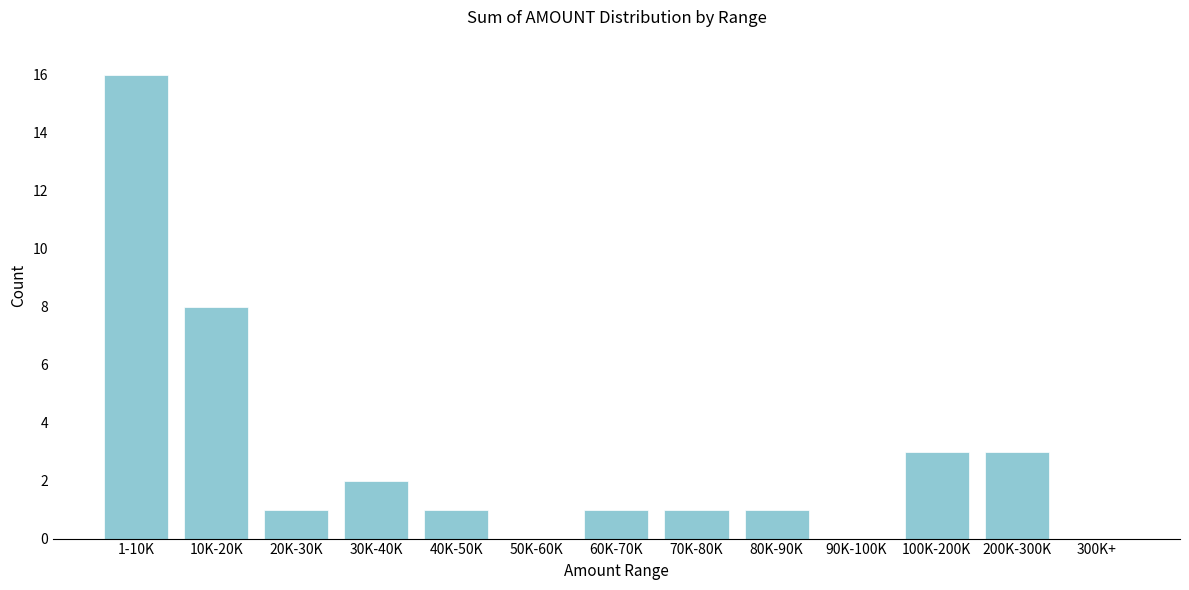

Reading left to right, list all the values displayed in this chart.

1-10K=16	10K-20K=8	20K-30K=1	30K-40K=2	40K-50K=1	50K-60K=0	60K-70K=1	70K-80K=1	80K-90K=1	90K-100K=0	100K-200K=3	200K-300K=3	300K+=0